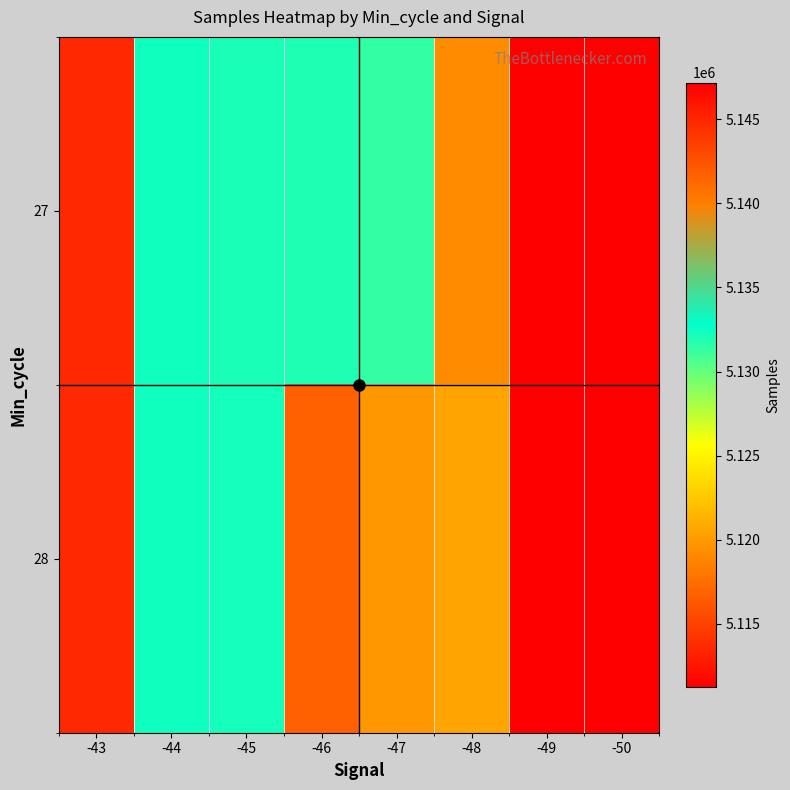

Rank the series at -48 from highest to lowest value.

28, 27